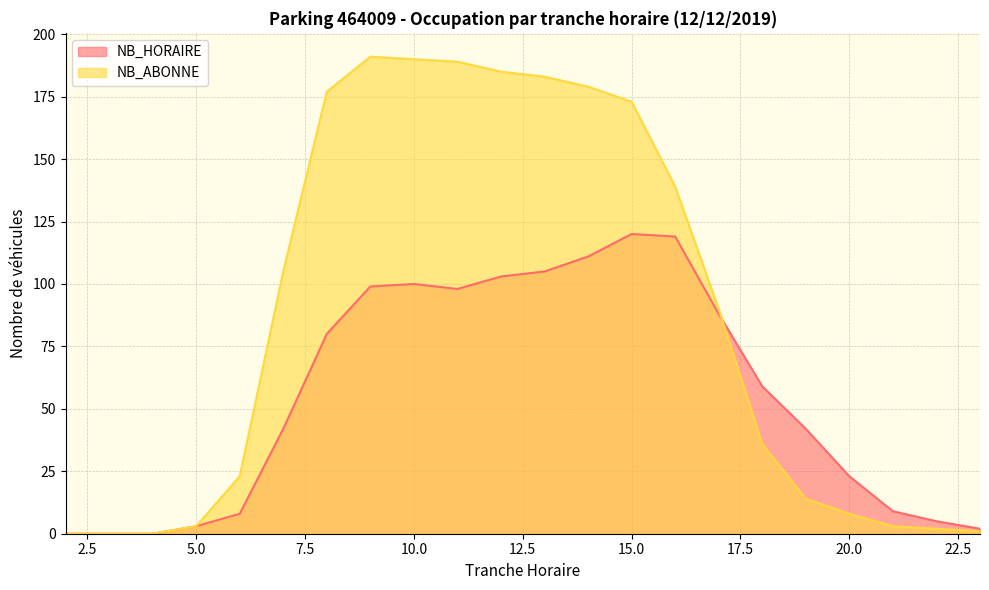

At 6, list the series in order from largest to smallest.

NB_ABONNE, NB_HORAIRE